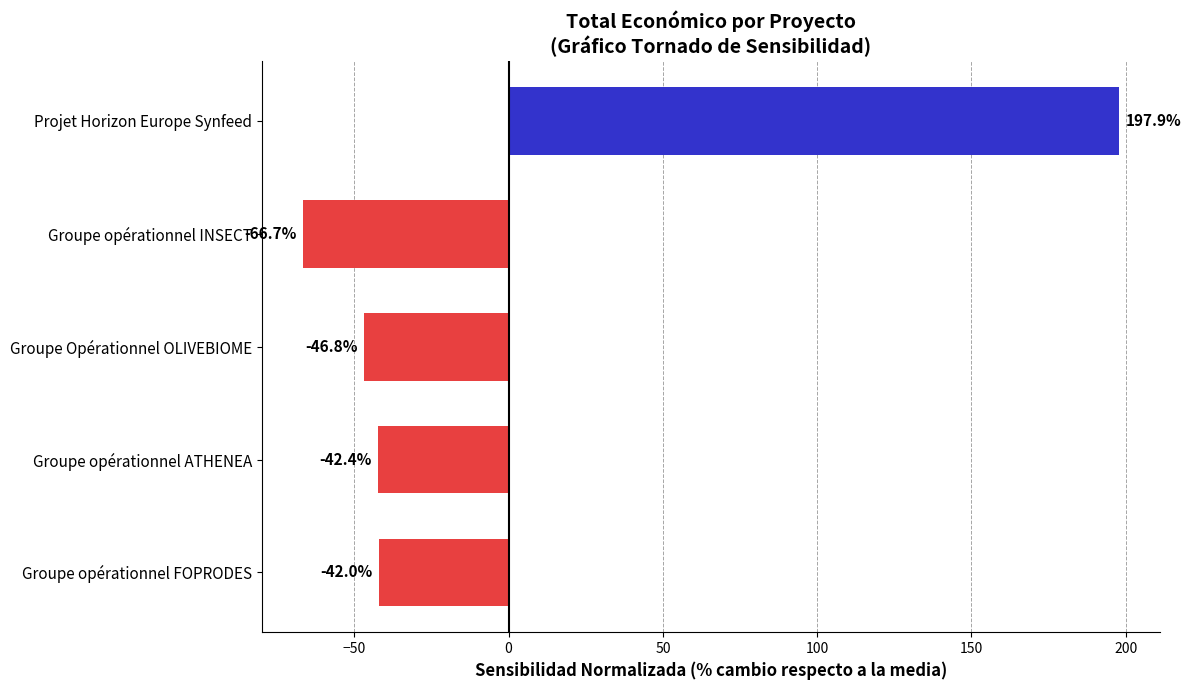

What is the greatest value displayed?

197.9